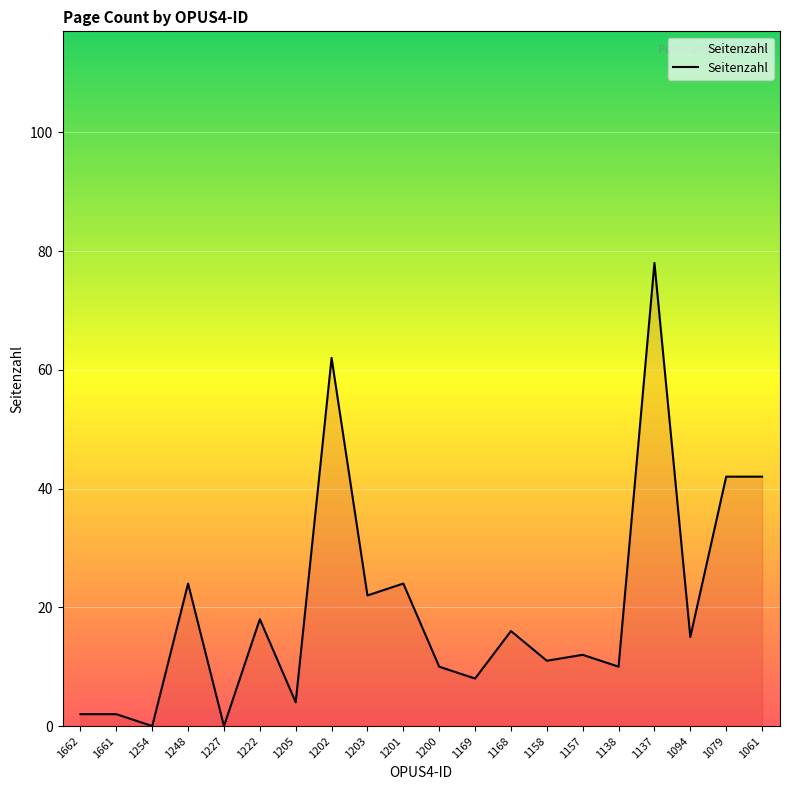

The chart shows a value of 10 at 1138. True or false?

True